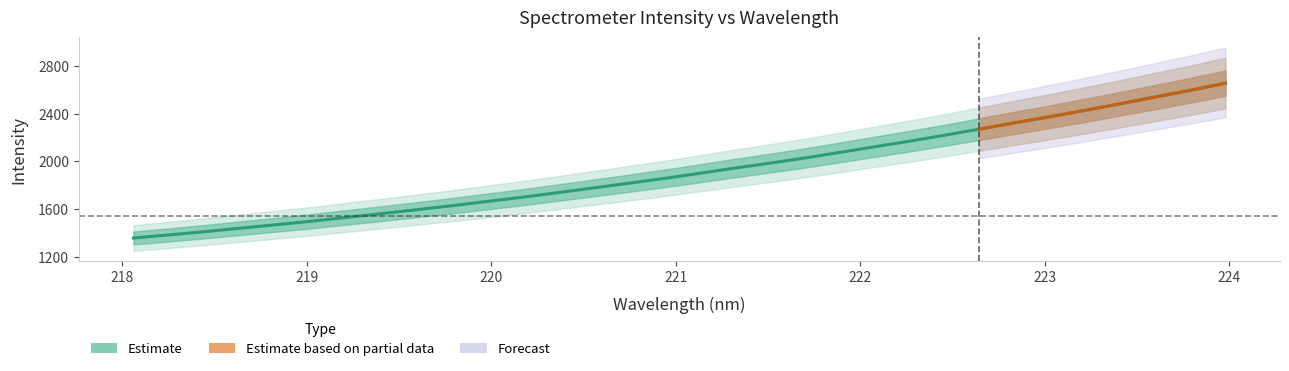

What is the minimum value for Estimate?

1356.5